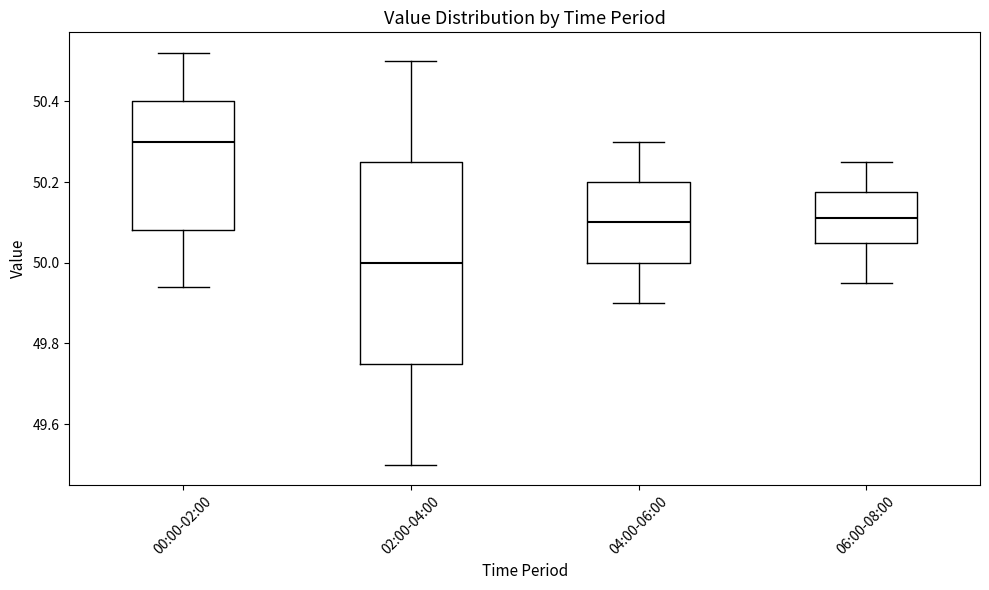

Reading left to right, transcribe this box plot: for each box, give where its median line is, the range the box spans, and where its two whiskers end, as read against the y-axis. The values are not printed on the chart, so give them approximately, as read against the axis.

00:00-02:00: median 50.30, box 50.08 to 50.40, whiskers 49.94 to 50.52
02:00-04:00: median 50.00, box 49.76 to 50.26, whiskers 49.50 to 50.50
04:00-06:00: median 50.10, box 50.00 to 50.20, whiskers 49.90 to 50.30
06:00-08:00: median 50.12, box 50.06 to 50.18, whiskers 49.96 to 50.26